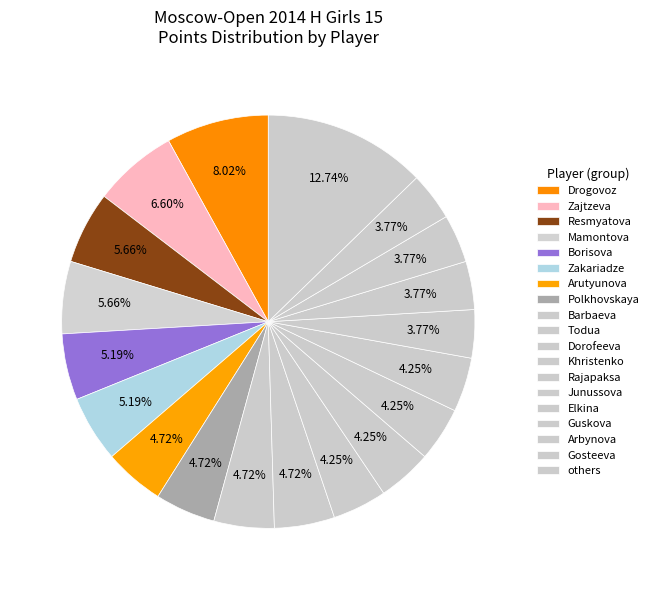

How many segments does this pie chart have?

19